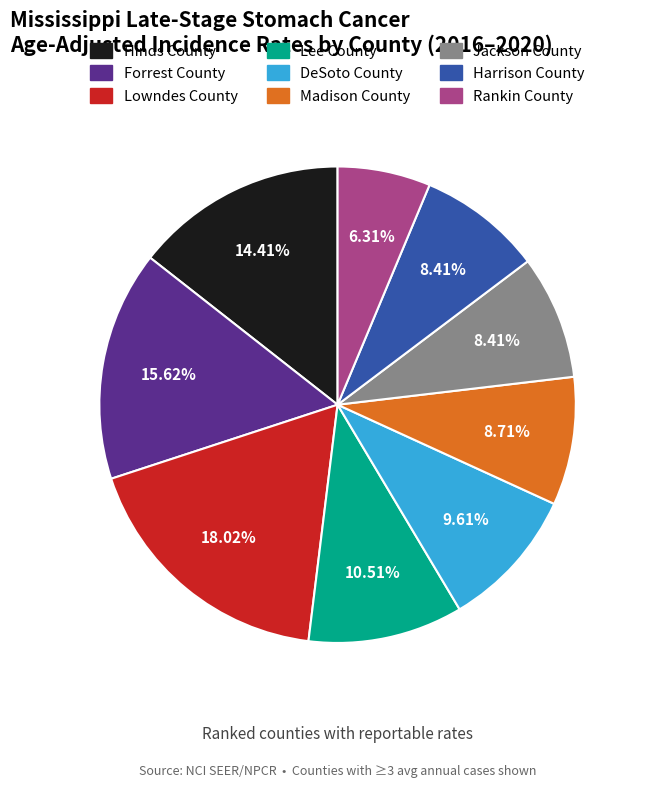

To the nearest percent, what is the difference between the Rankin County and Madison County slice percentages?

2%